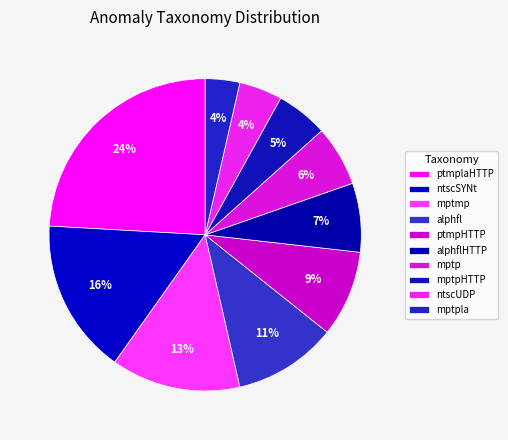

How many segments does this pie chart have?

10